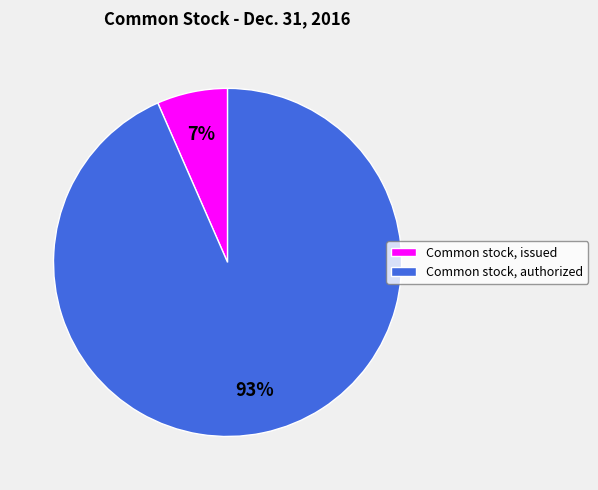

Is Common stock, issued the majority of the pie?

No